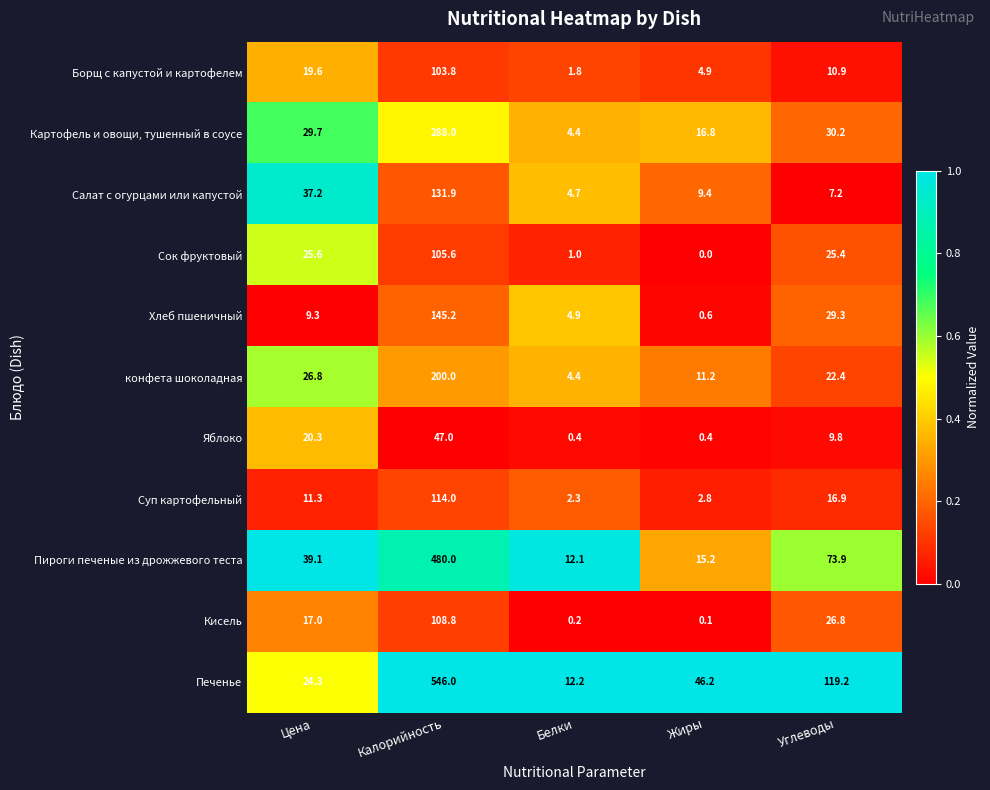

Is it true that Печенье equals 546.0 at Калорийность?

True